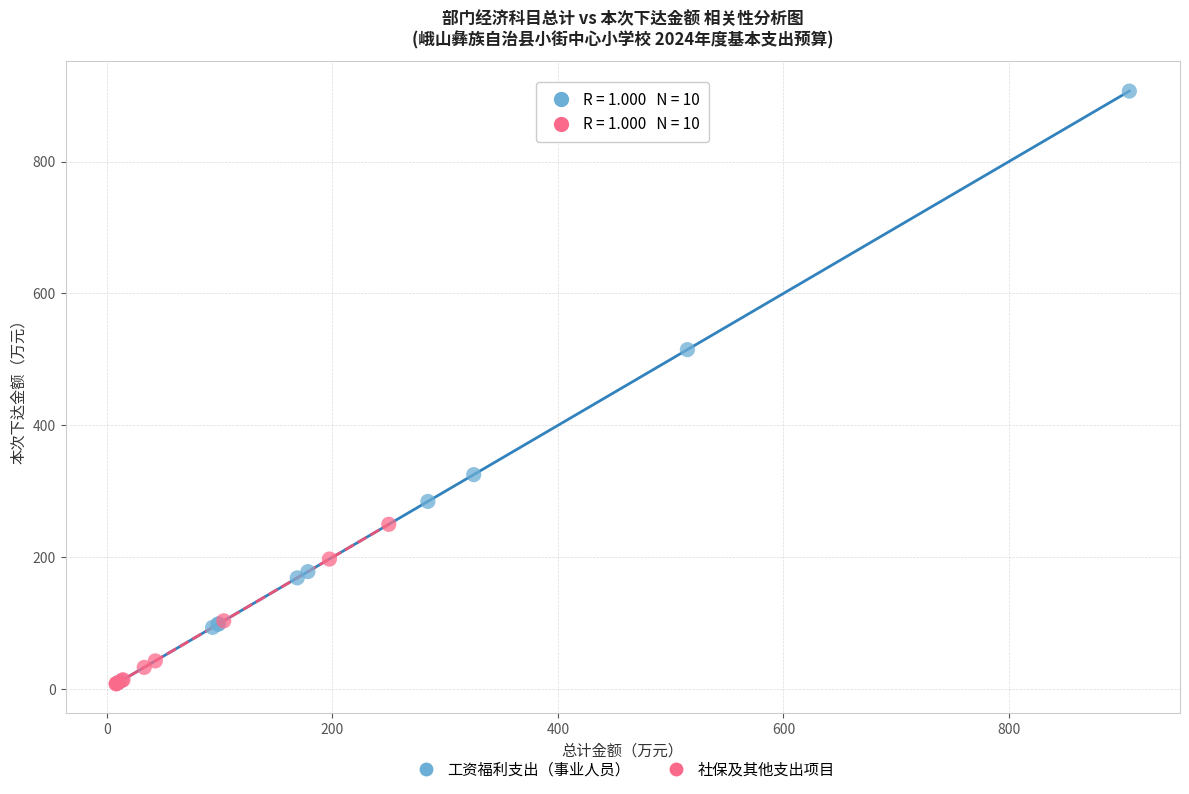

What are all the series names shown in the legend?

工资福利支出（事业人员）, 社保及其他支出项目